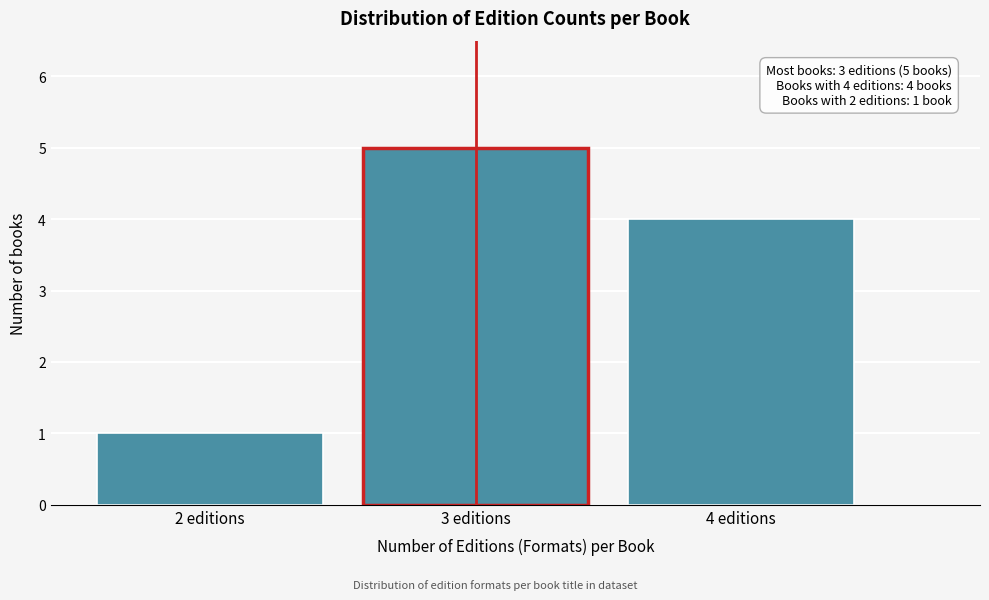

Reading left to right, what are all the values shown in this chart?

1	5	4